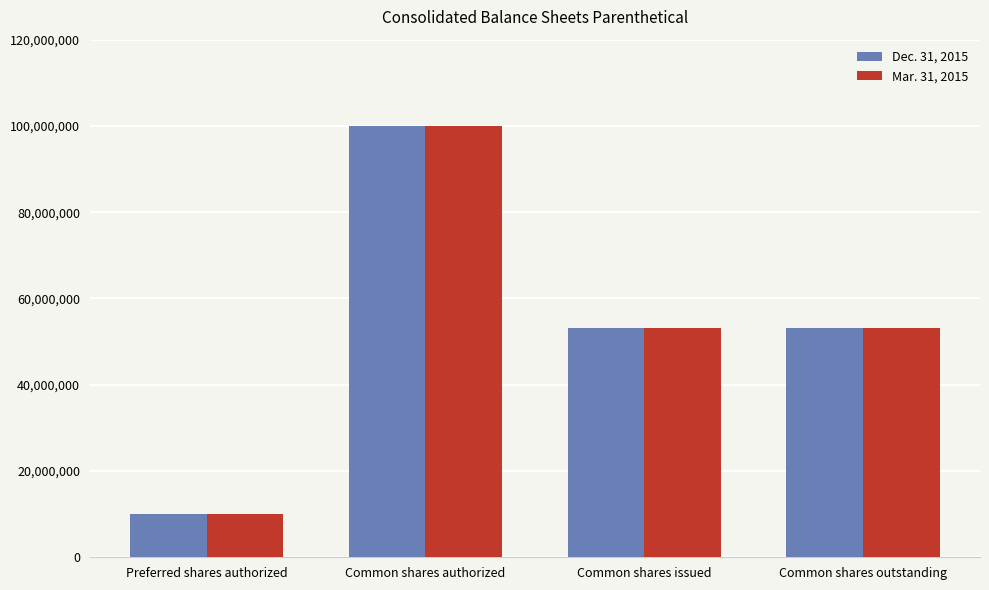

At Common shares outstanding, list the series in order from smallest to largest.

Mar. 31, 2015, Dec. 31, 2015